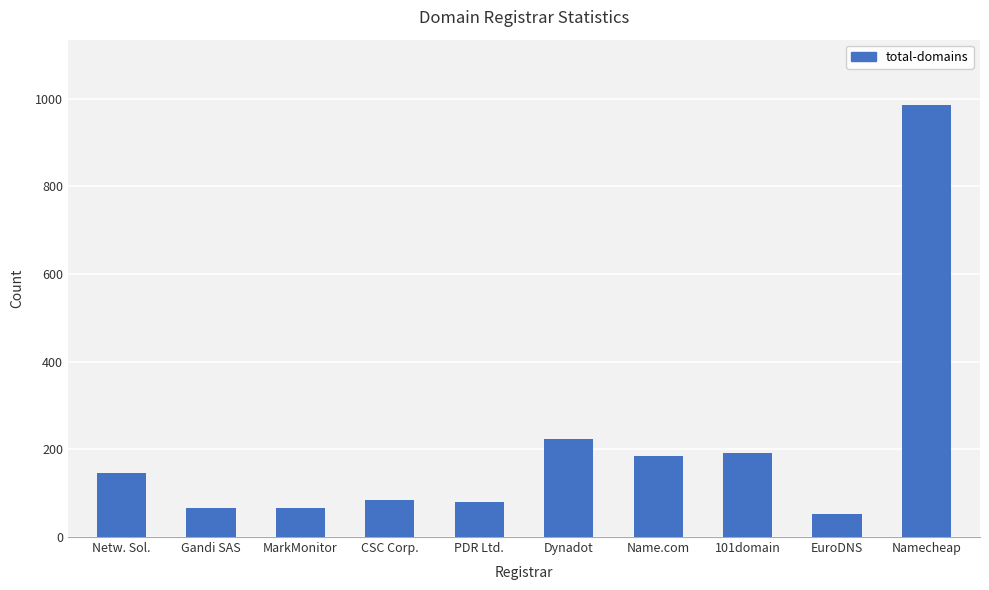

What is the label of the 3rd bar from the right?

101domain